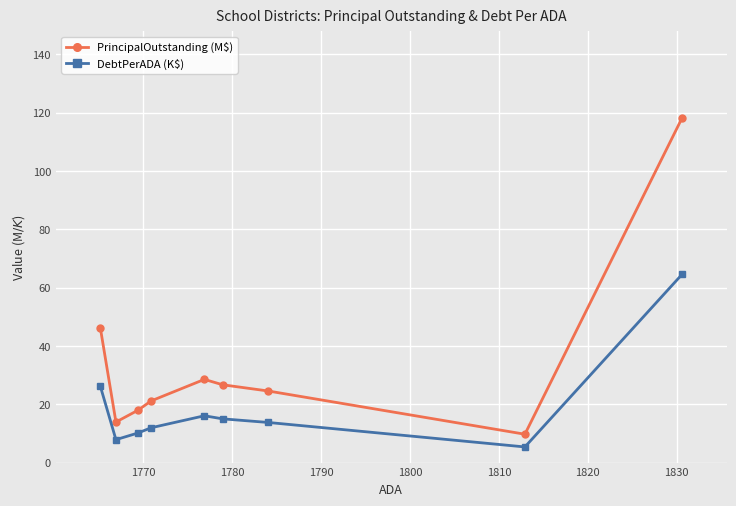

What is the average value of the DebtPerADA (K$) series?

19.0